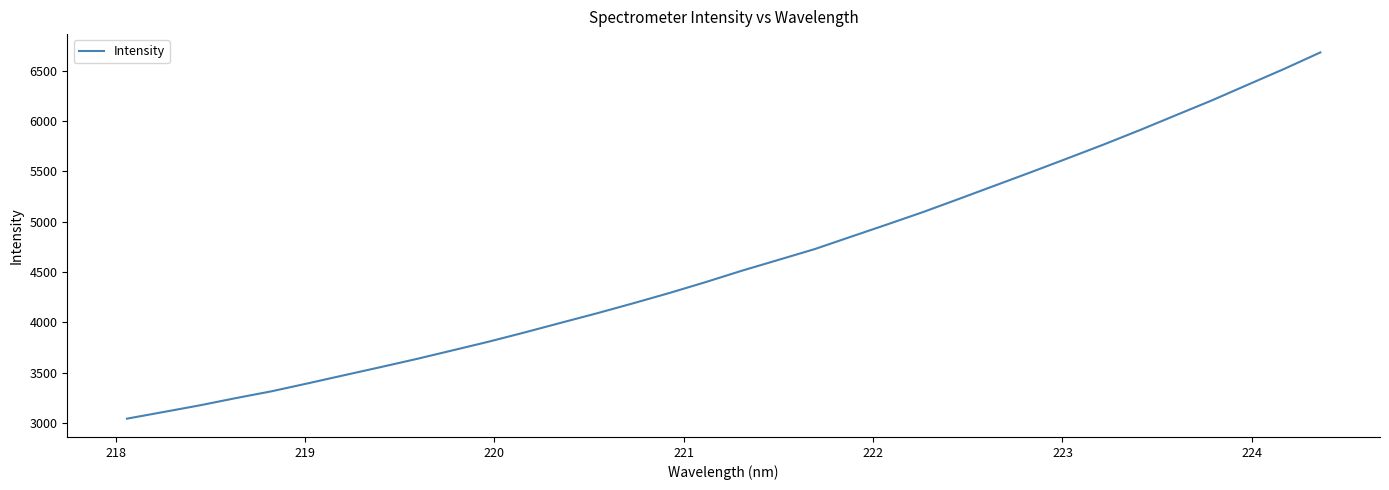

What is the smallest value displayed?

3041.8